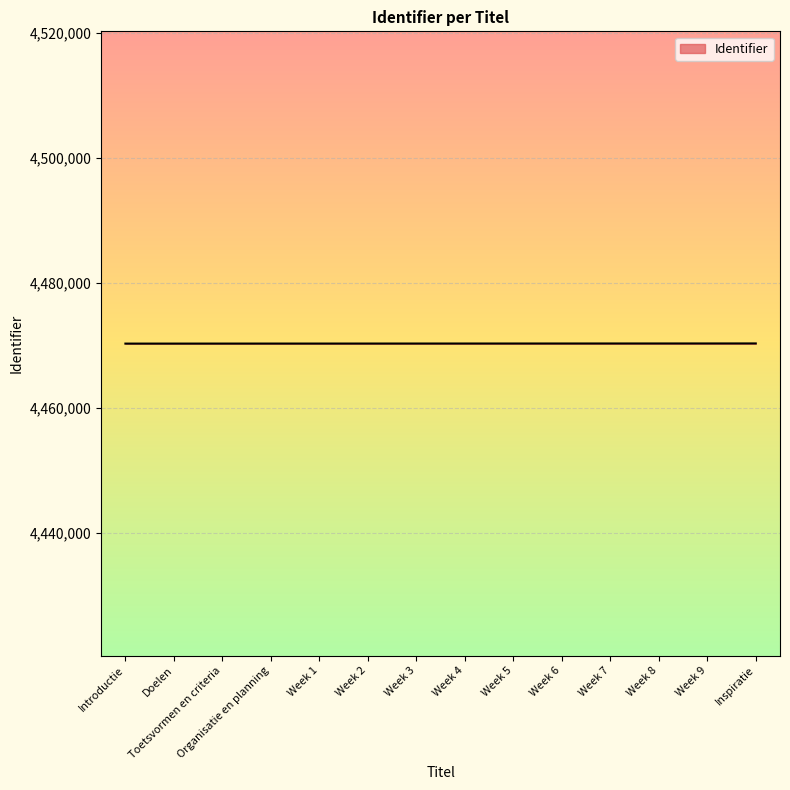

What is the minimum value shown in the chart?

4470268